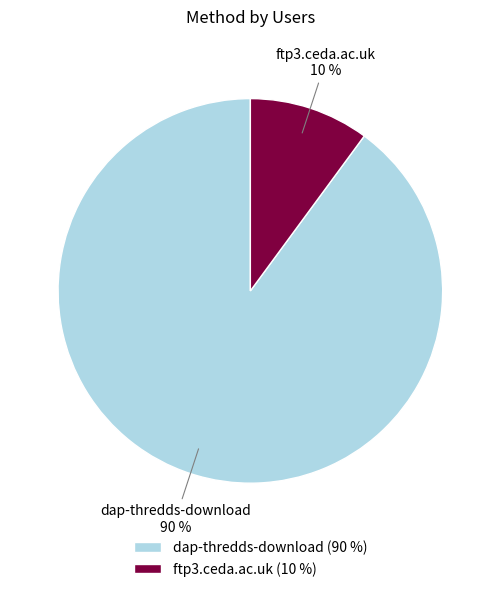

Count the number of slices in the pie.

2